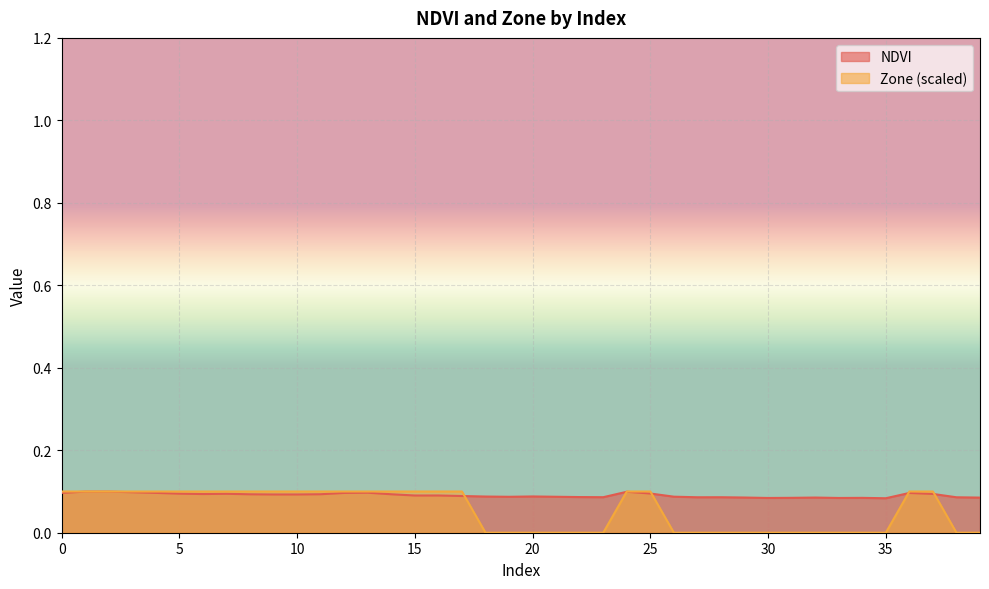

What is the maximum value shown in the chart?

0.1